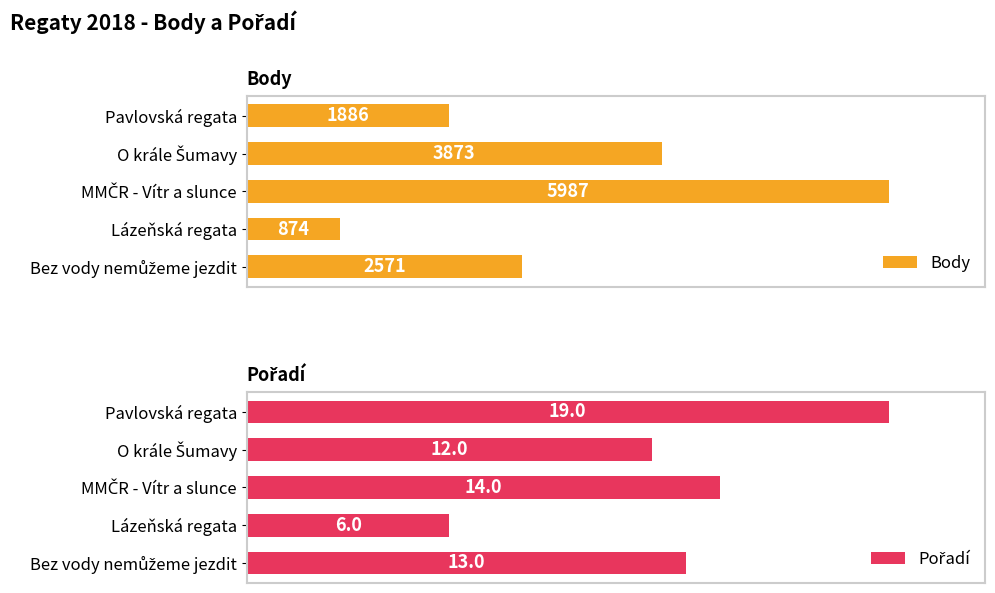

How many categories are shown in the chart?

5